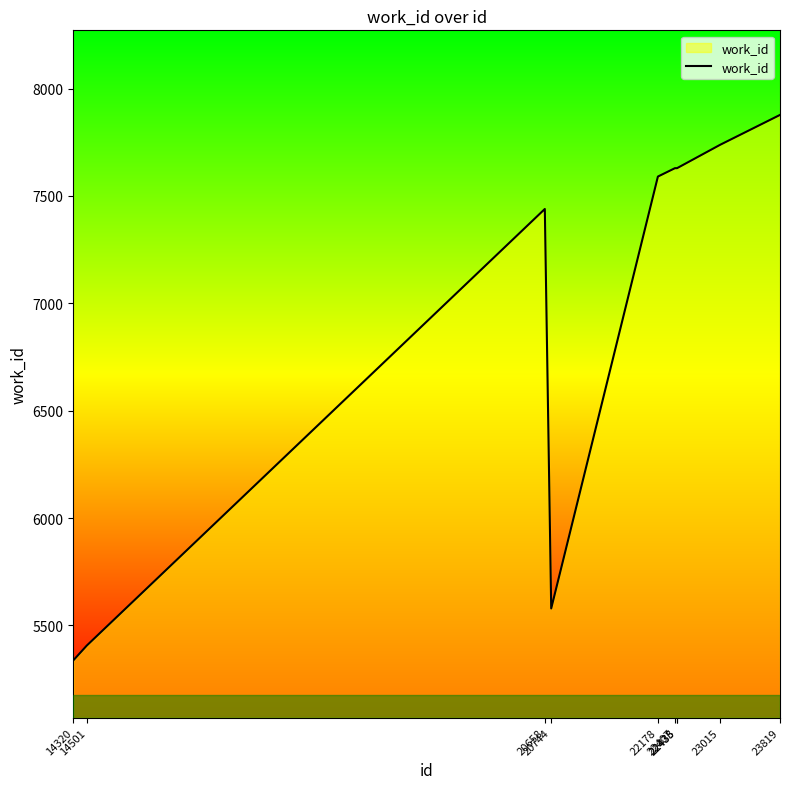

How many distinct data groups are displayed?

1